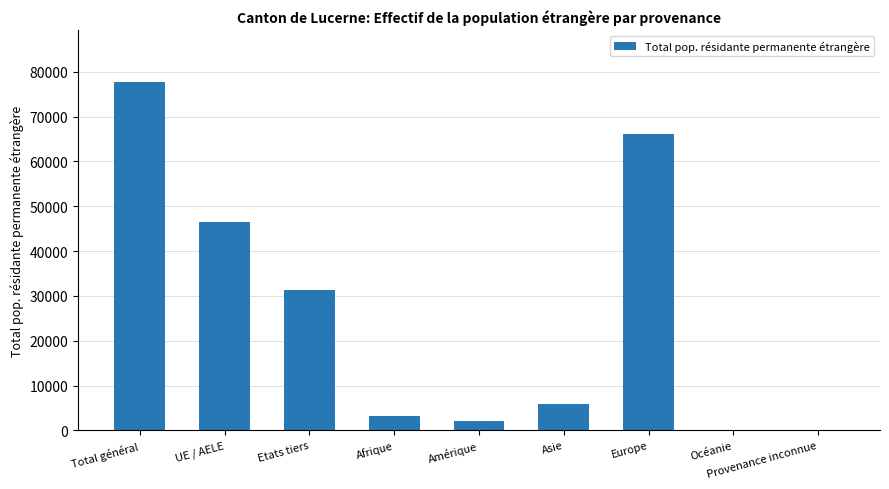

What is the sum of all values?

232884